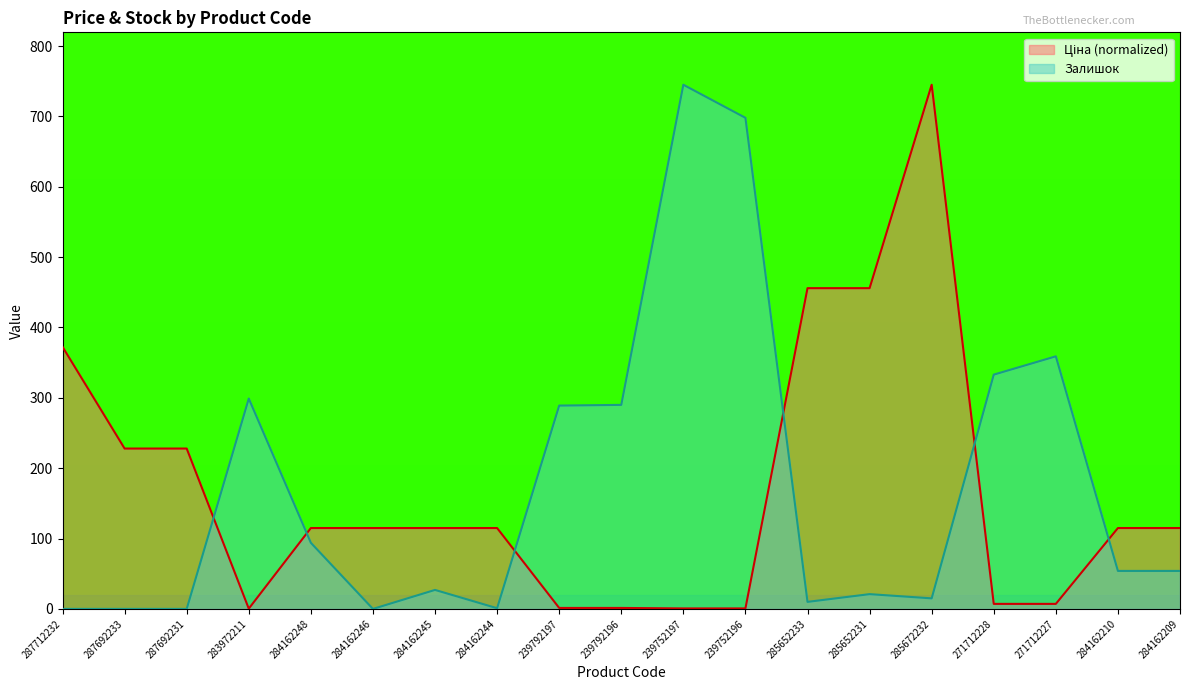

At how many categories does at least one series exceed 416?

5